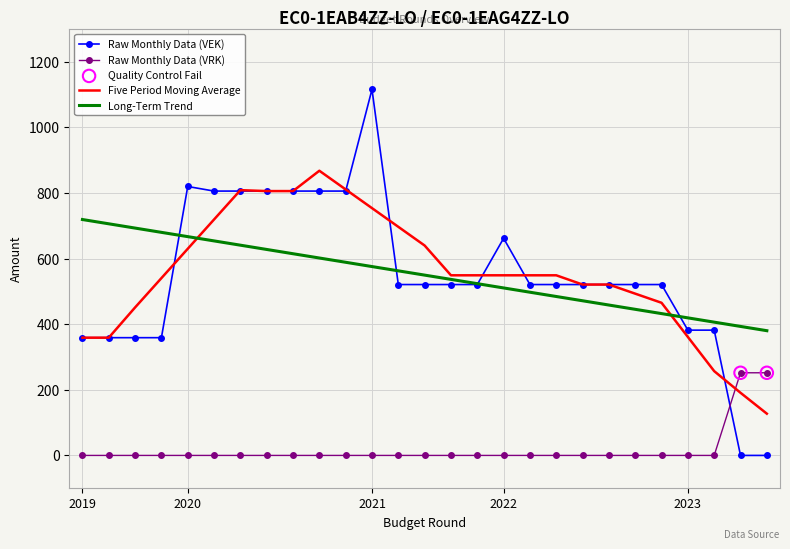

What is the lowest value of the Five Period Moving Average series?

127.3